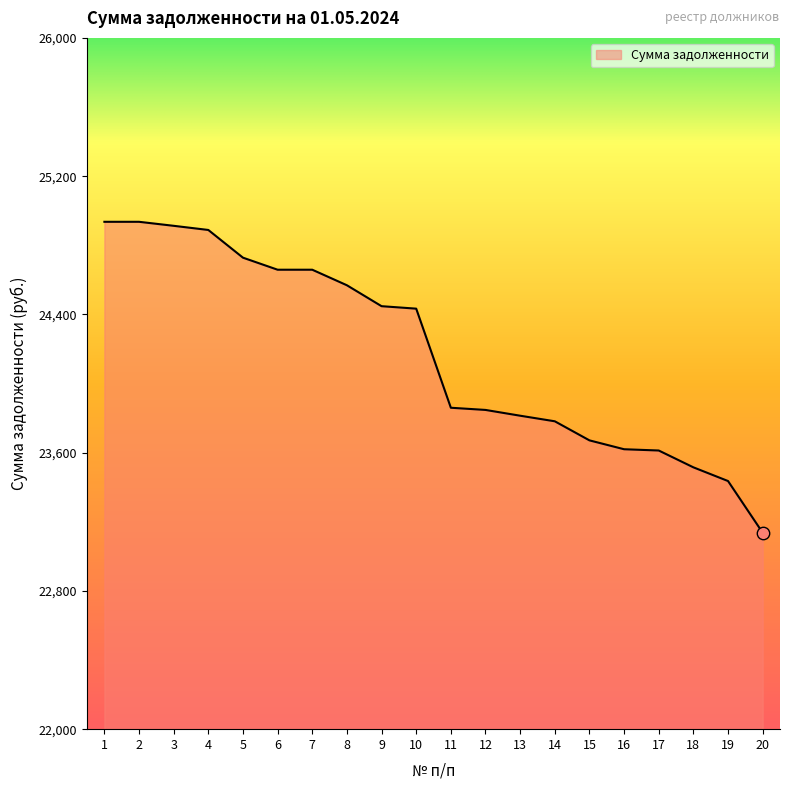

Approximately how many times larger is the value at 2 compared to 18?

1.1